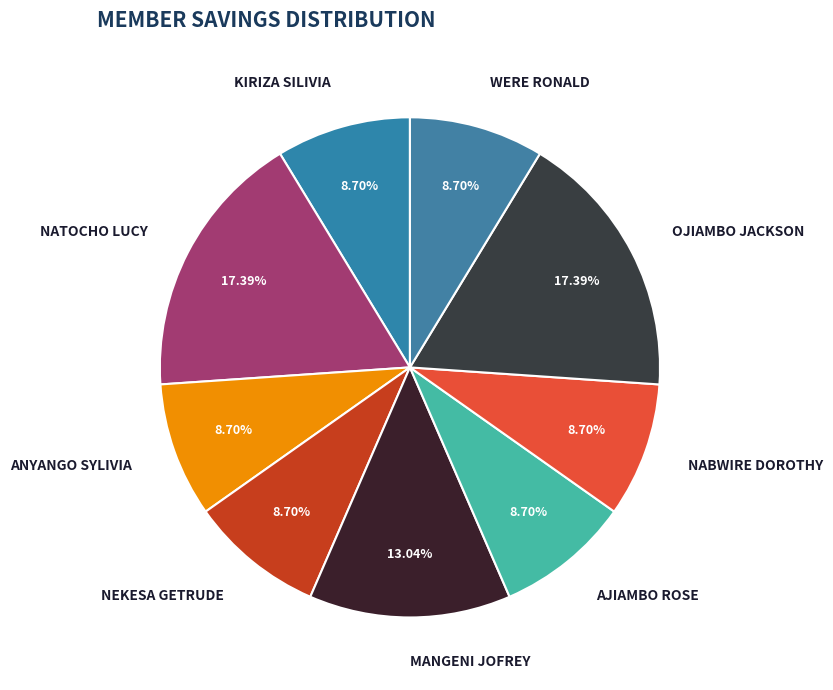

What portion of the pie excludes AJIAMBO ROSE?

91.3%